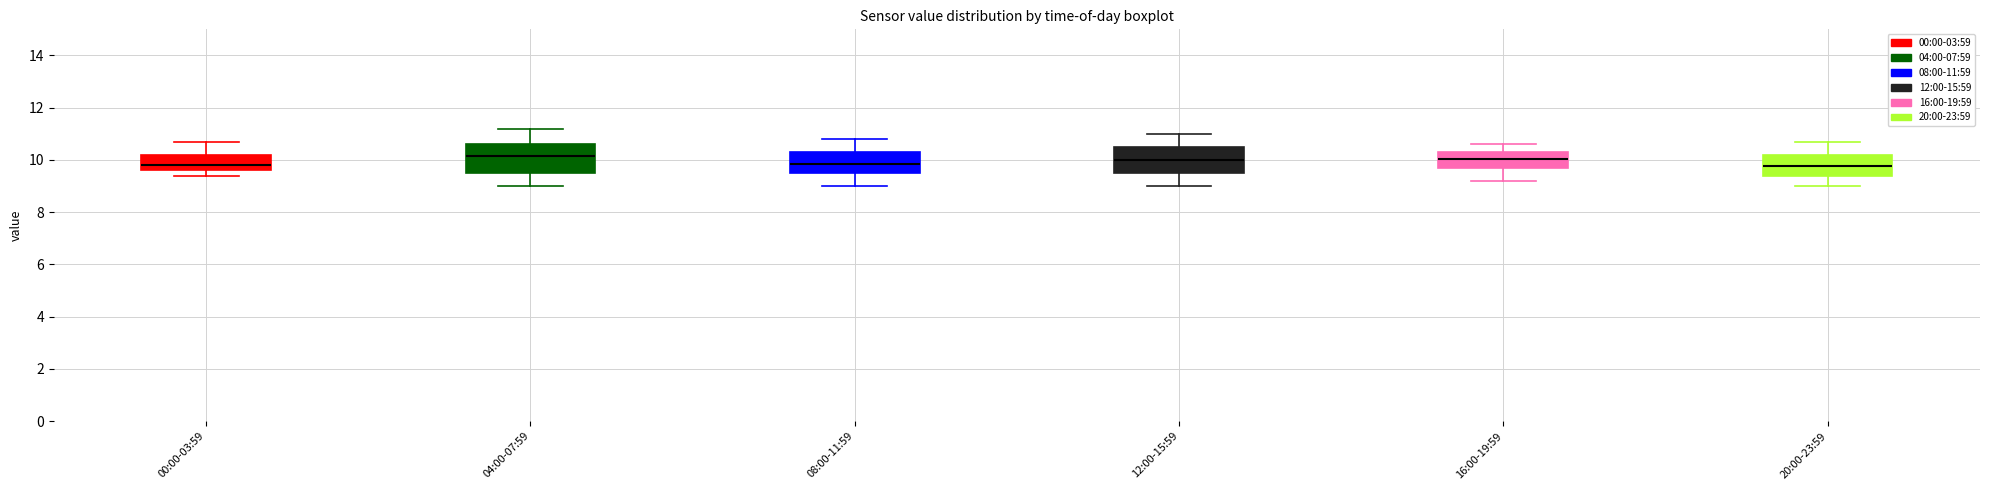

Reading left to right, transcribe this box plot: for each box, give where its median line is, the range the box spans, and where its two whiskers end, as read against the y-axis. The values are not printed on the chart, so give them approximately, as read against the axis.

00:00-03:59: median 9.8, box 9.6 to 10.2, whiskers 9.4 to 10.8
04:00-07:59: median 10.2, box 9.6 to 10.6, whiskers 9.0 to 11.2
08:00-11:59: median 9.8, box 9.6 to 10.4, whiskers 9.0 to 10.8
12:00-15:59: median 10.0, box 9.6 to 10.6, whiskers 9.0 to 11.0
16:00-19:59: median 10.0, box 9.8 to 10.4, whiskers 9.2 to 10.6
20:00-23:59: median 9.8, box 9.4 to 10.2, whiskers 9.0 to 10.8